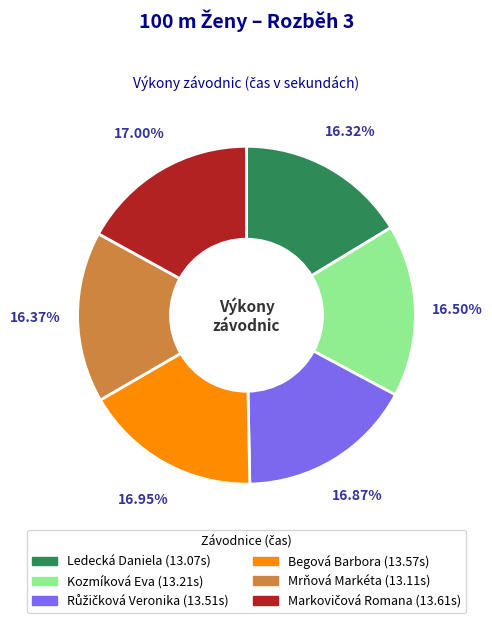

Is there any slice that represents more than half of the pie?

No